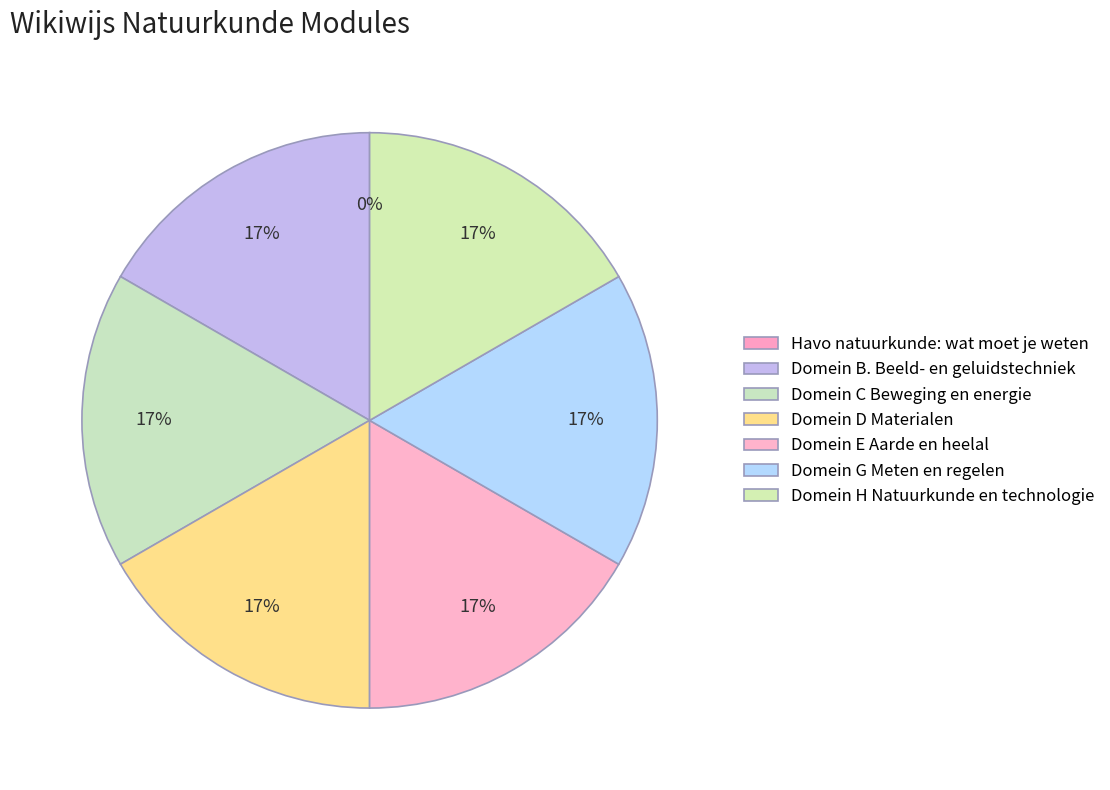

What is the change in value from Havo natuurkunde: wat moet je weten to Domein D Materialen?

+6633732